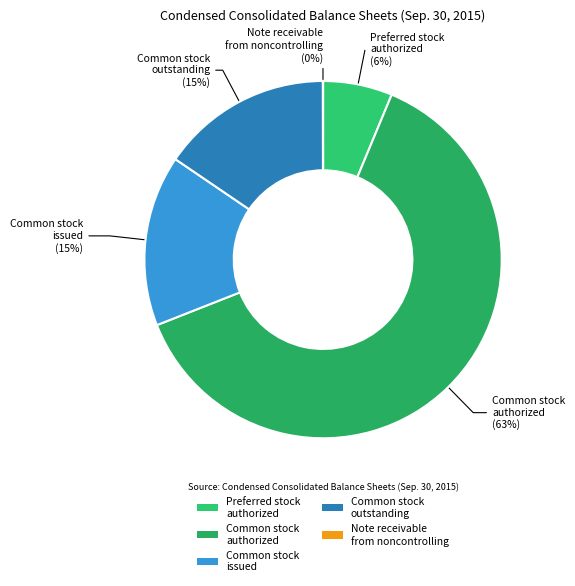

Which slice represents more than half of the pie?

Common stock authorized